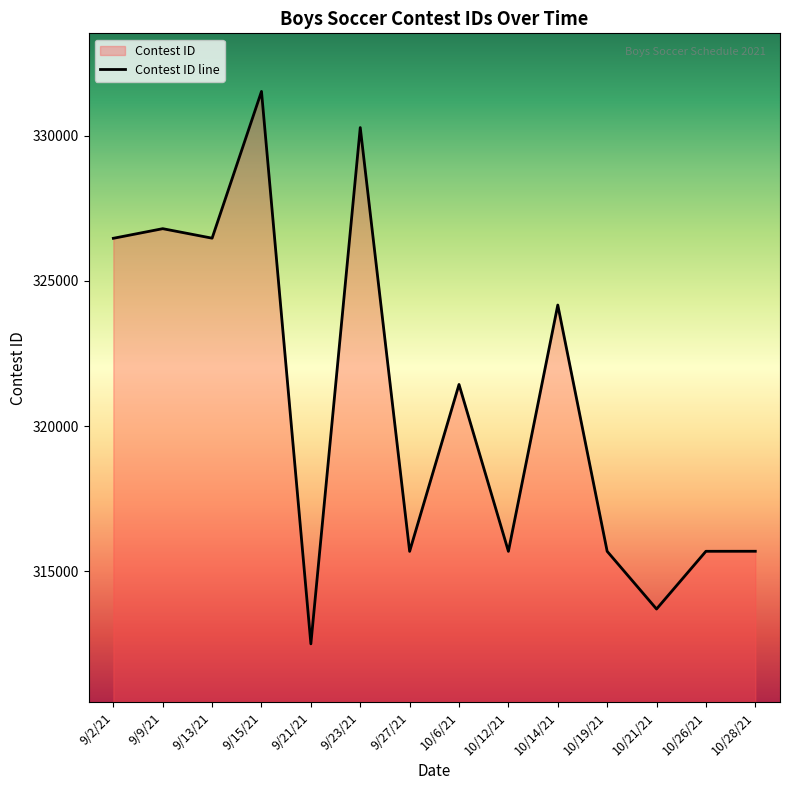

Read the value at 9/9/21, to the nearest 10.

326800